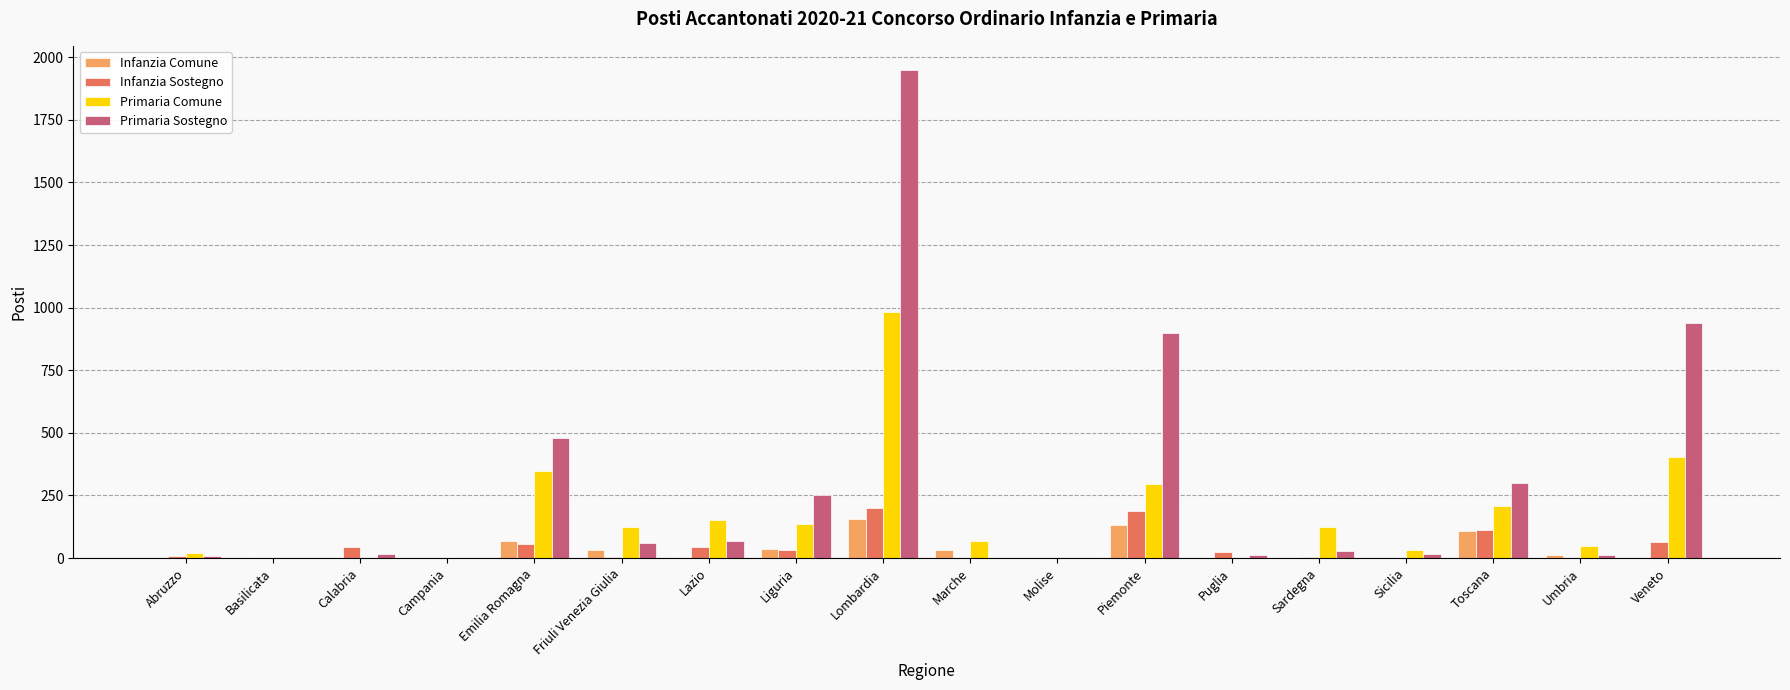

Is the value of Primaria Sostegno at Sardegna greater than the value of Infanzia Comune at Sicilia?

Yes